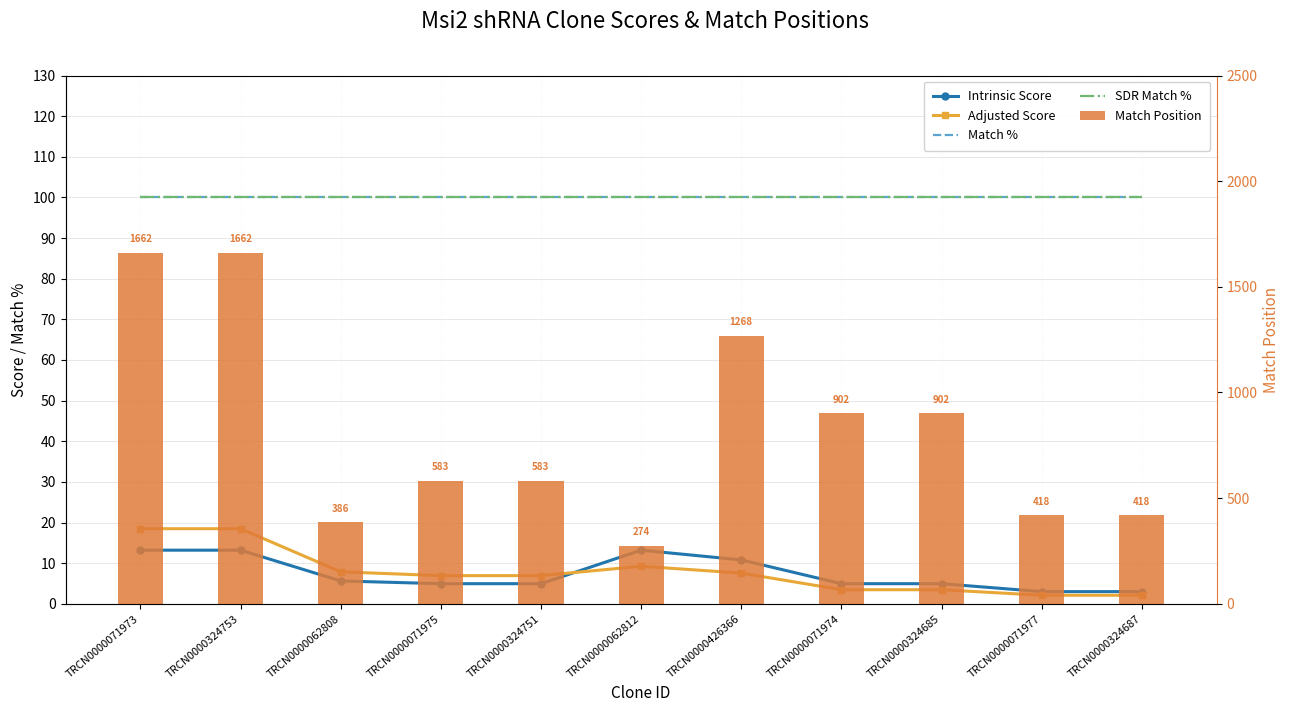

What is the greatest value displayed?

1662.0